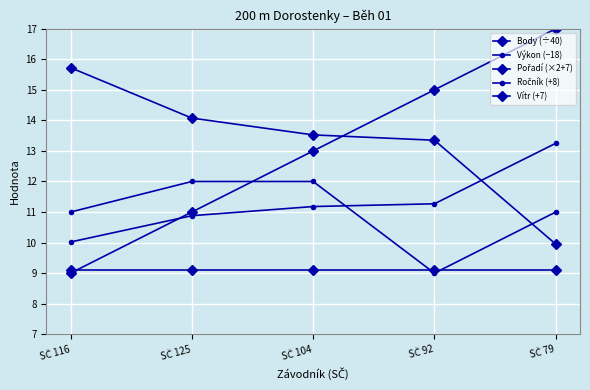

At which category does the chart reach its minimum across all series?

SČ 116